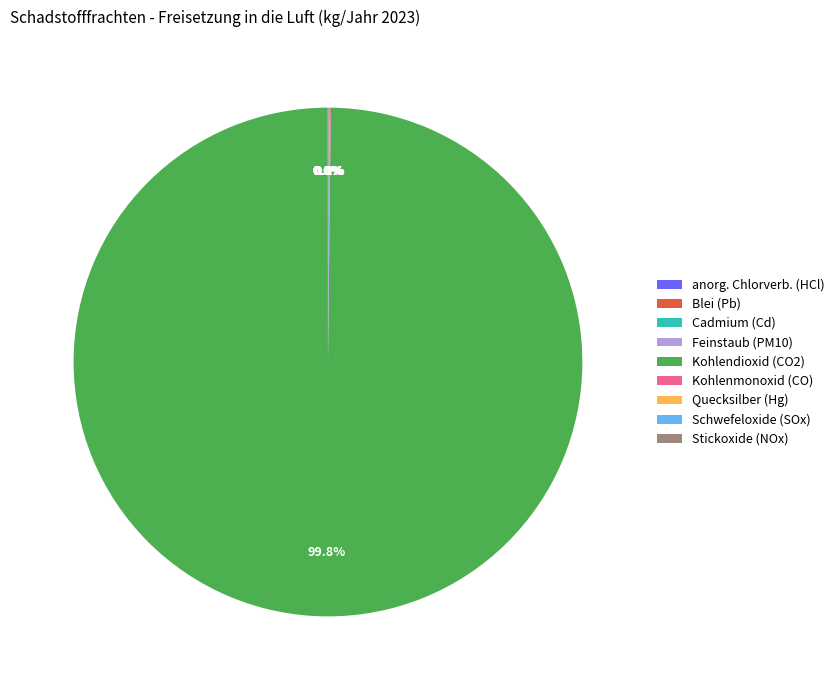

How many slices are in this pie chart?

9